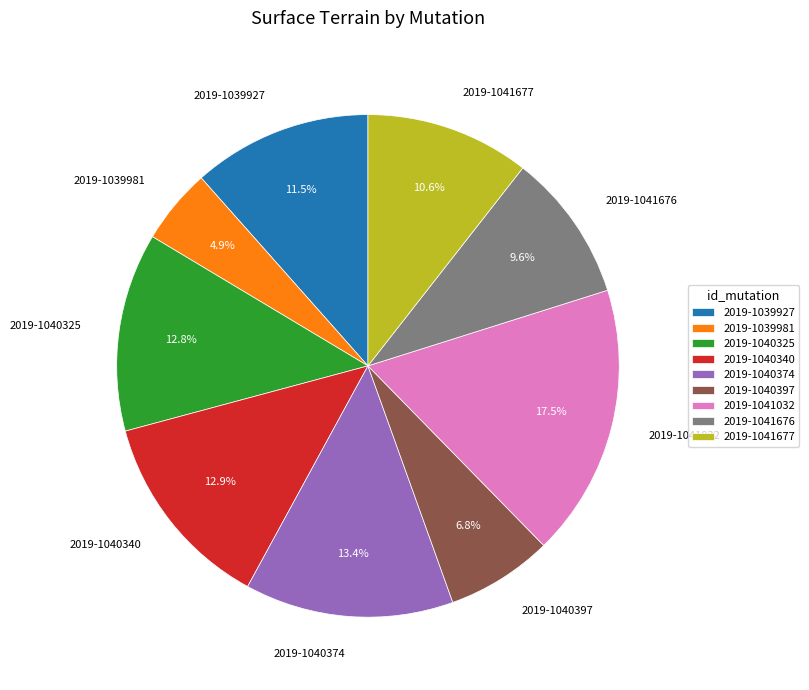

What portion of the pie excludes 2019-1040397?

93.2%